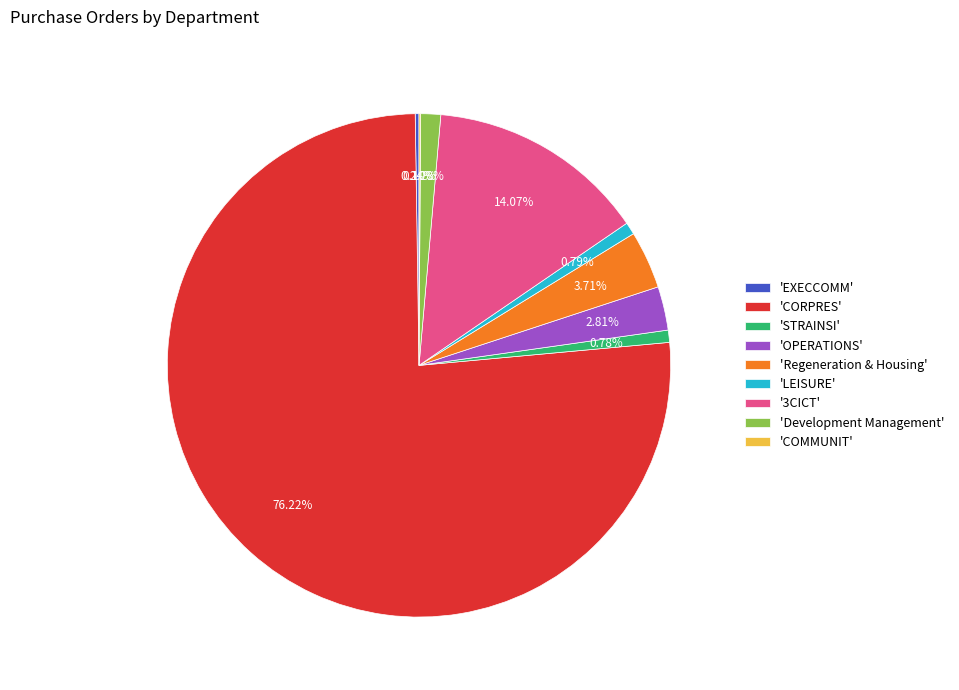

Between 'LEISURE' and '3CICT', which is larger?

'3CICT'